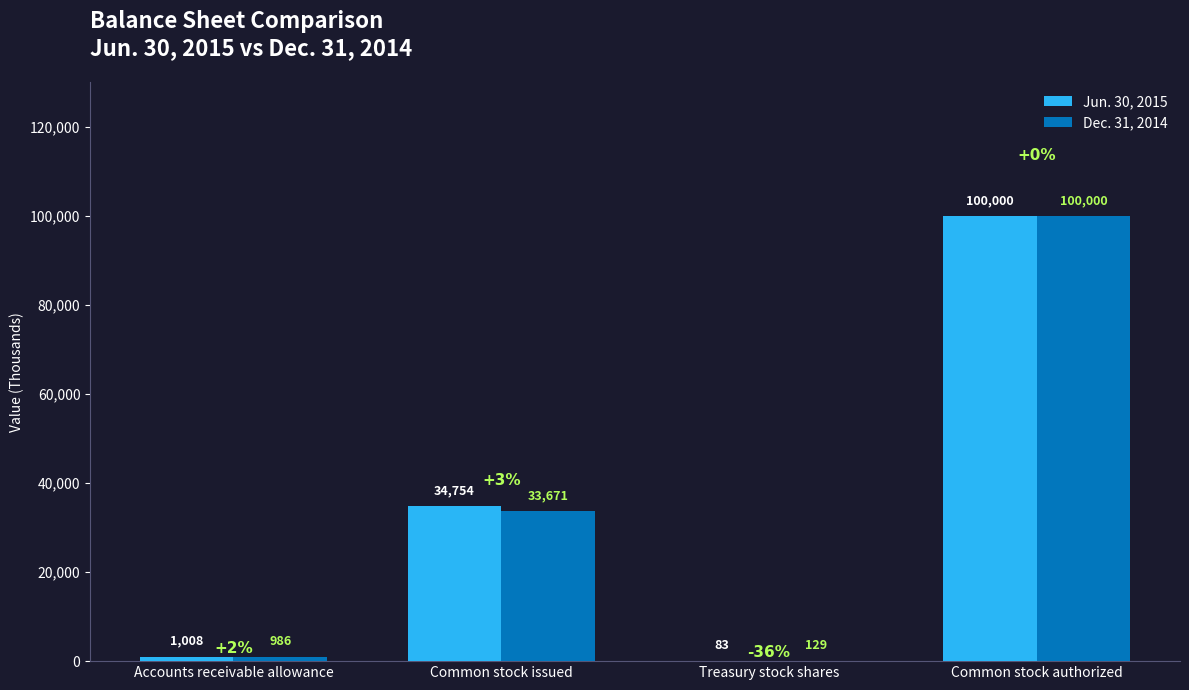

True or false: Jun. 30, 2015 has a value of 34754 at Common stock issued.

True